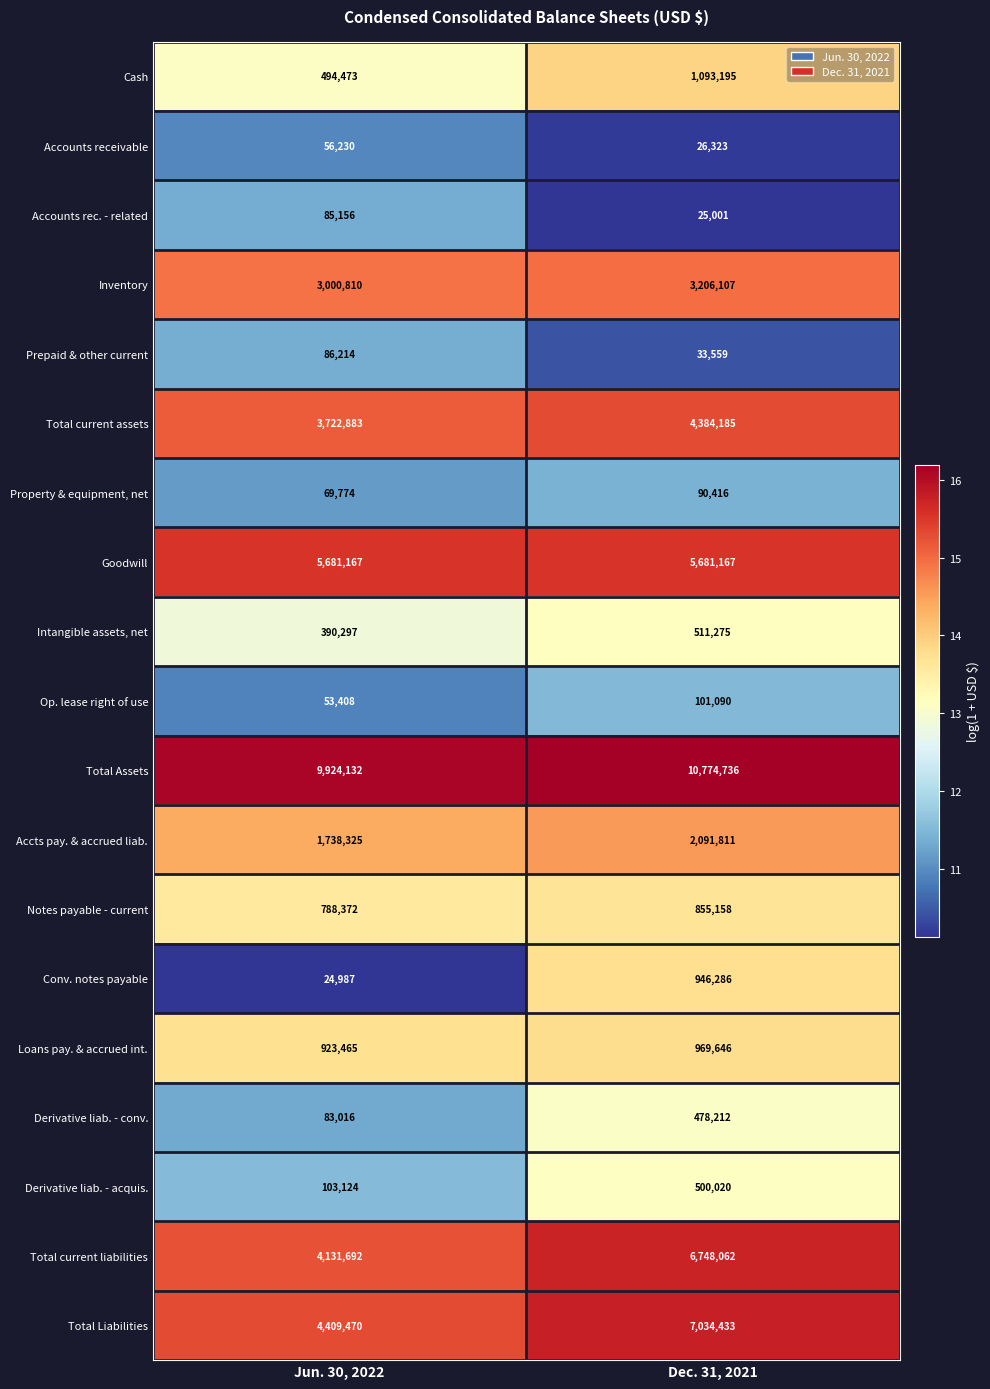

What is the minimum value for Total Assets?

9924132